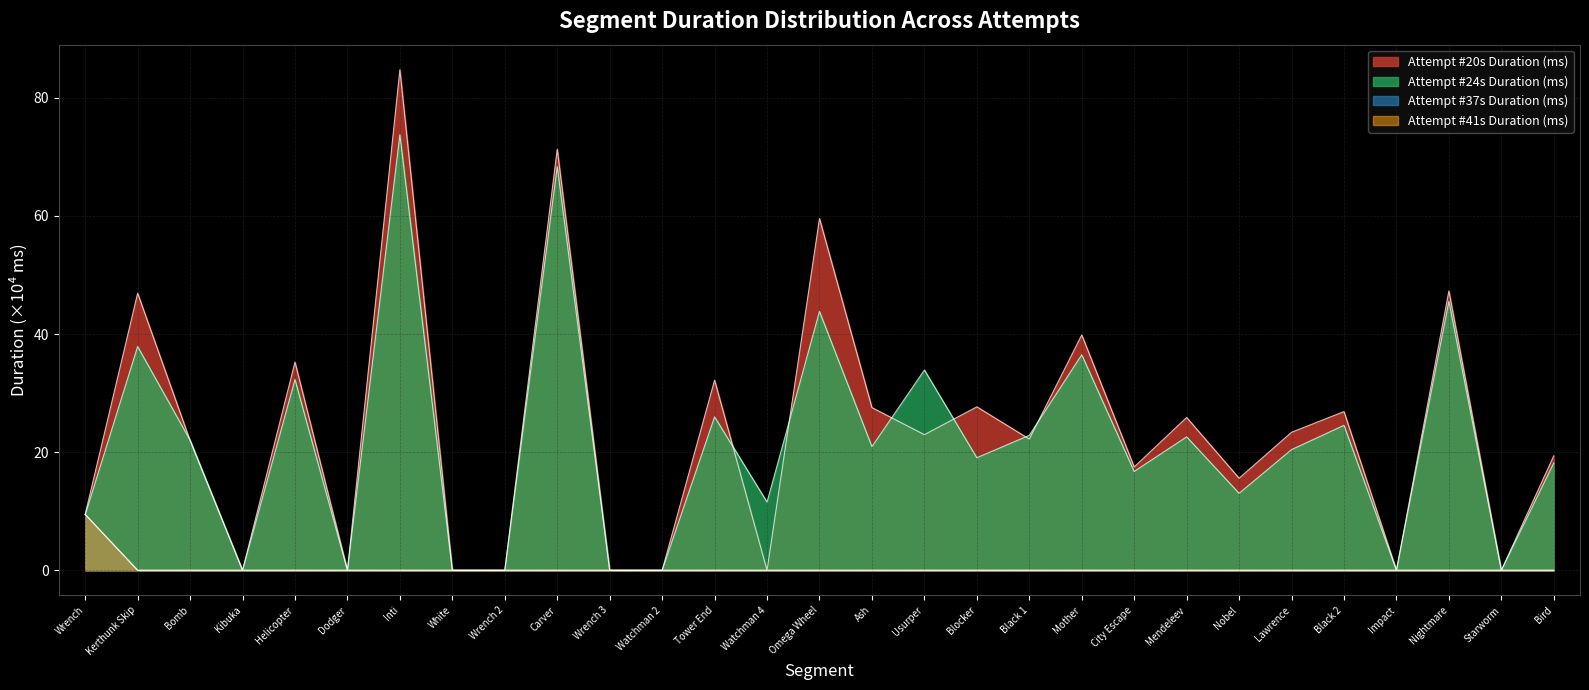

What is the label of the 7th point from the right?

Nobel